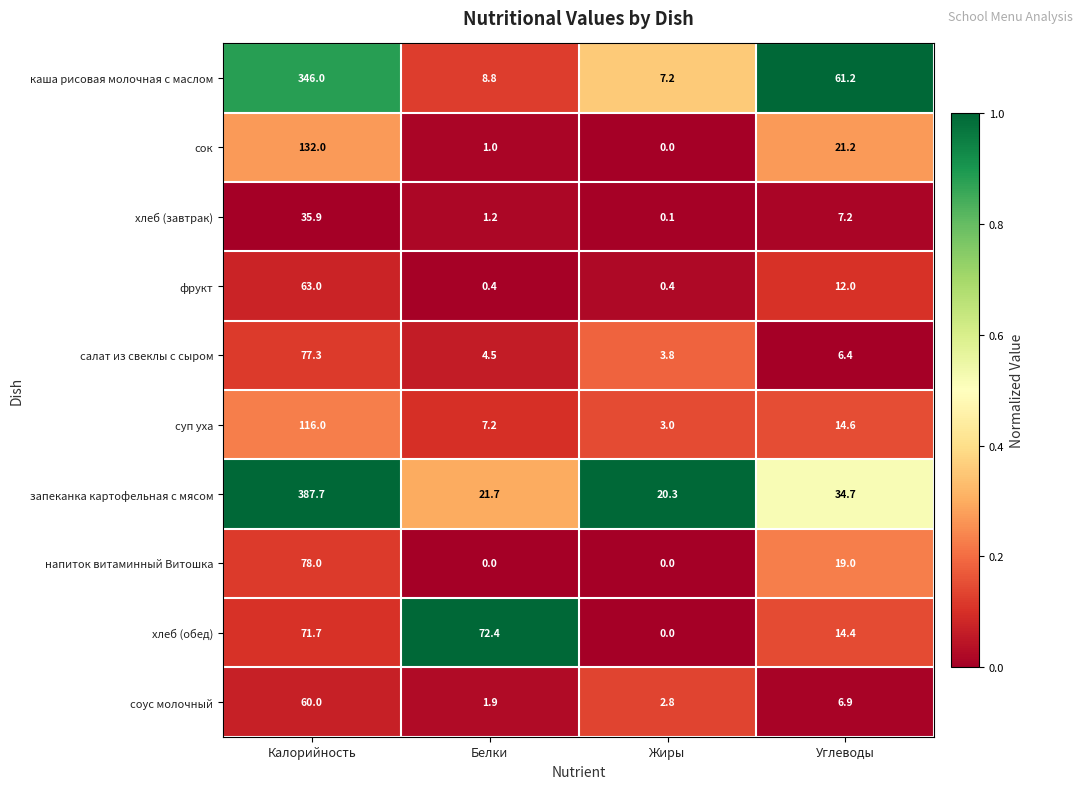

Where does the напиток витаминный Витошка series first go above 19?

Калорийность